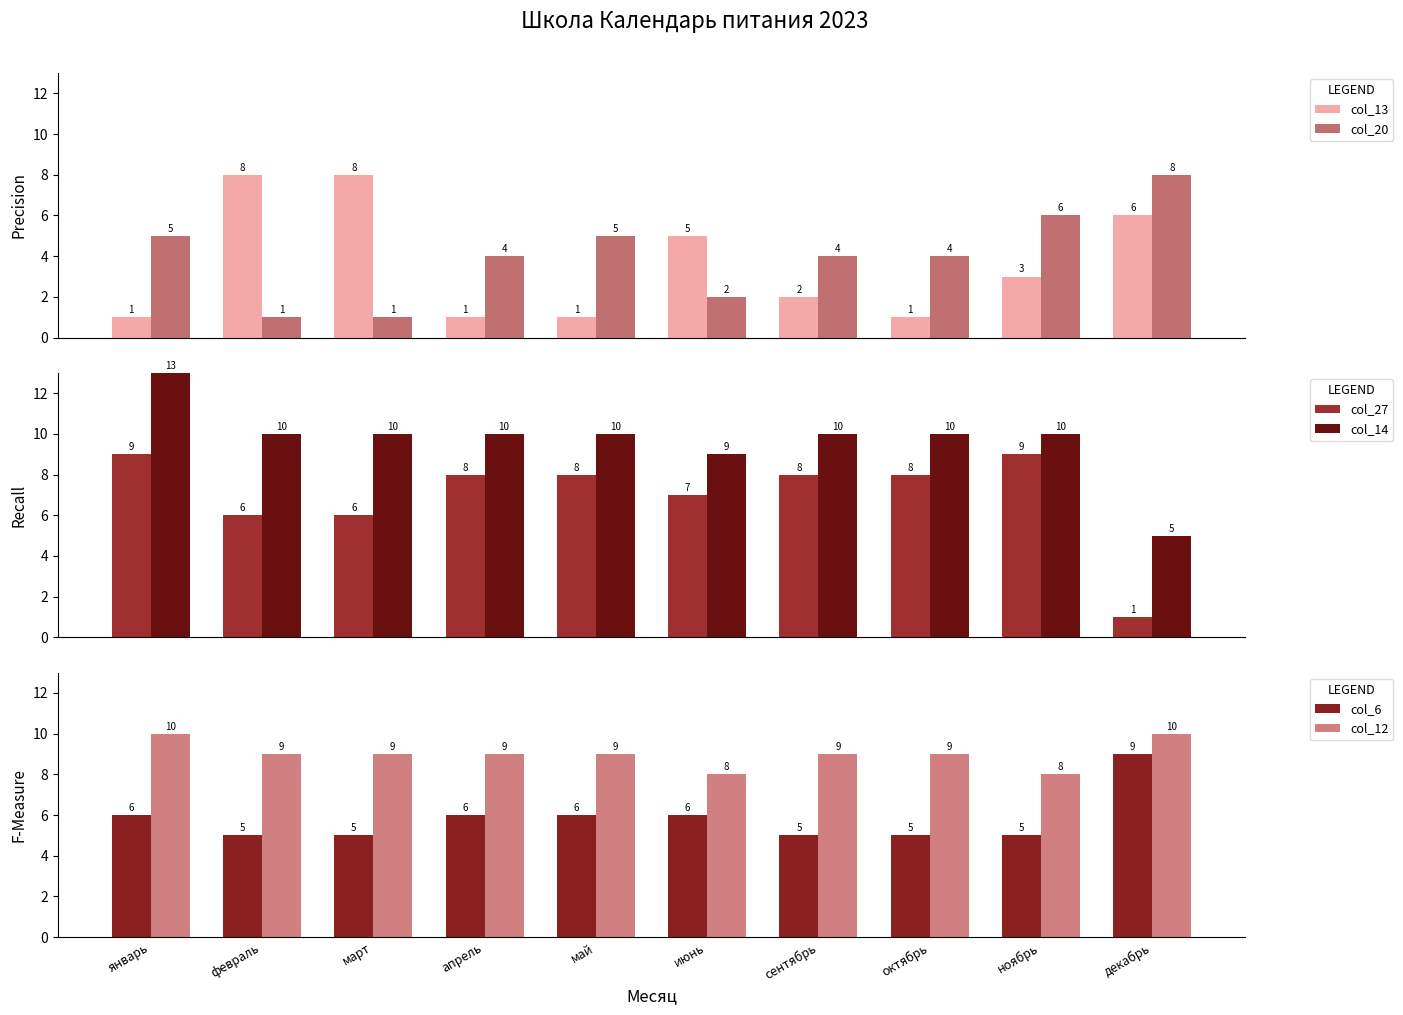

What is the approximate value of col_20 at июнь?

2